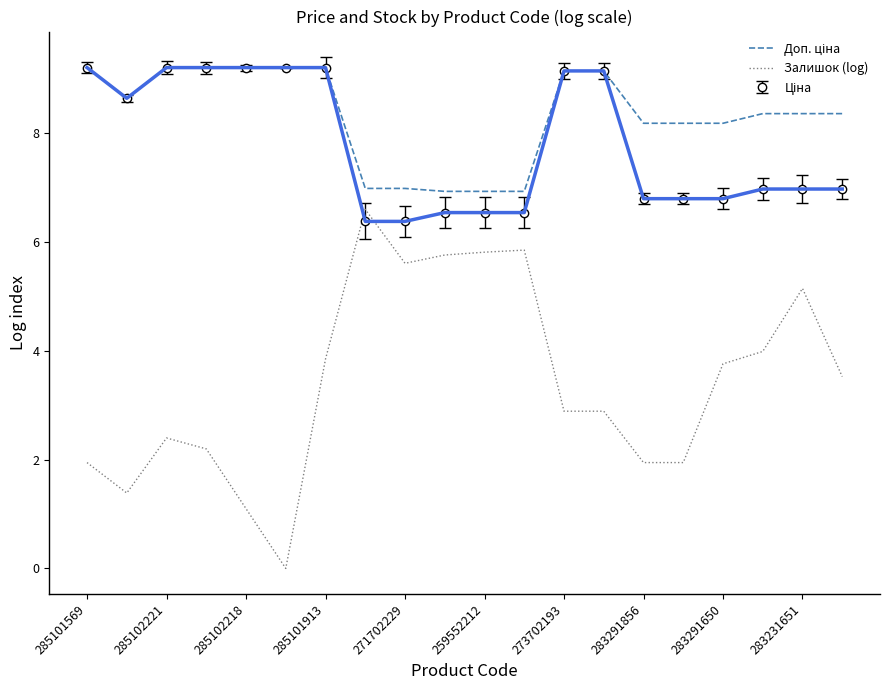

Which series has the widest spread of values?

Залишок (log)